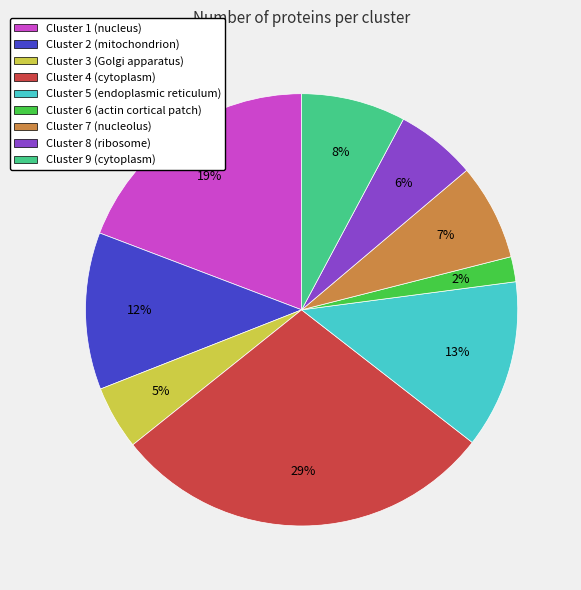

To the nearest percent, what is the average slice percentage?

11%